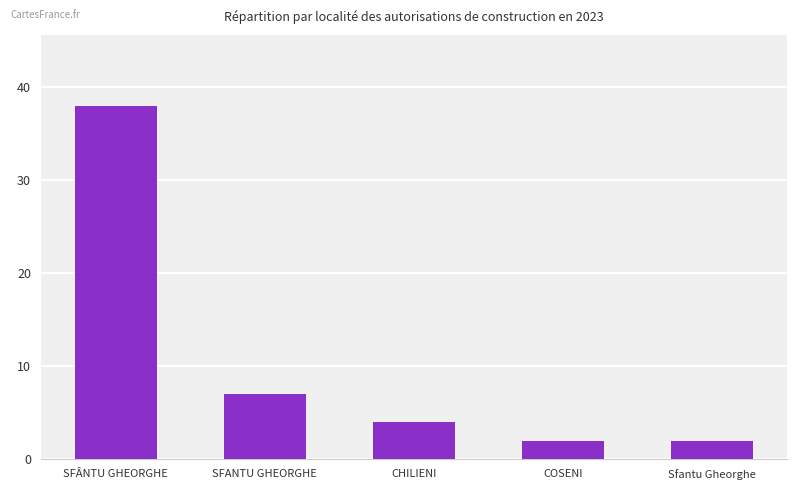

What is the change in value from SFÂNTU GHEORGHE to CHILIENI?

-34